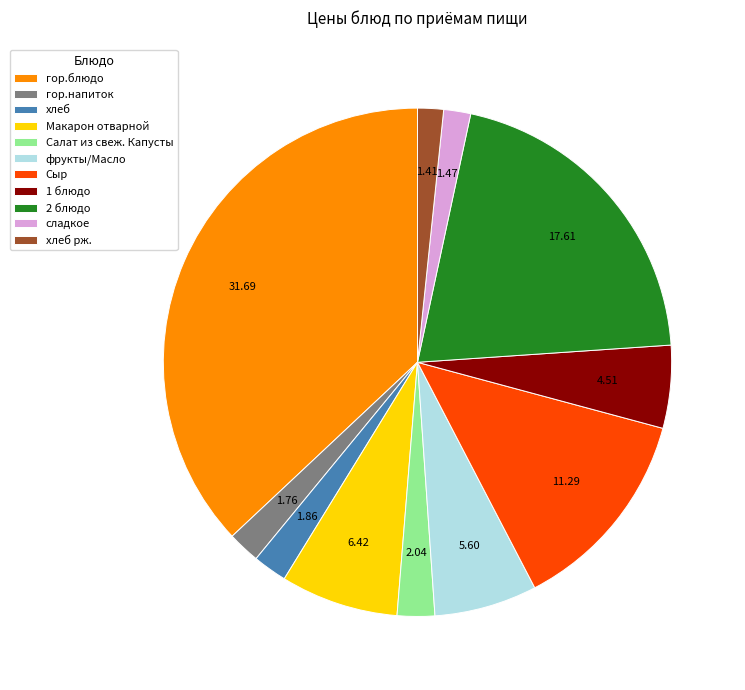

Between Салат из свеж. Капусты and 2 блюдо, which is larger?

2 блюдо